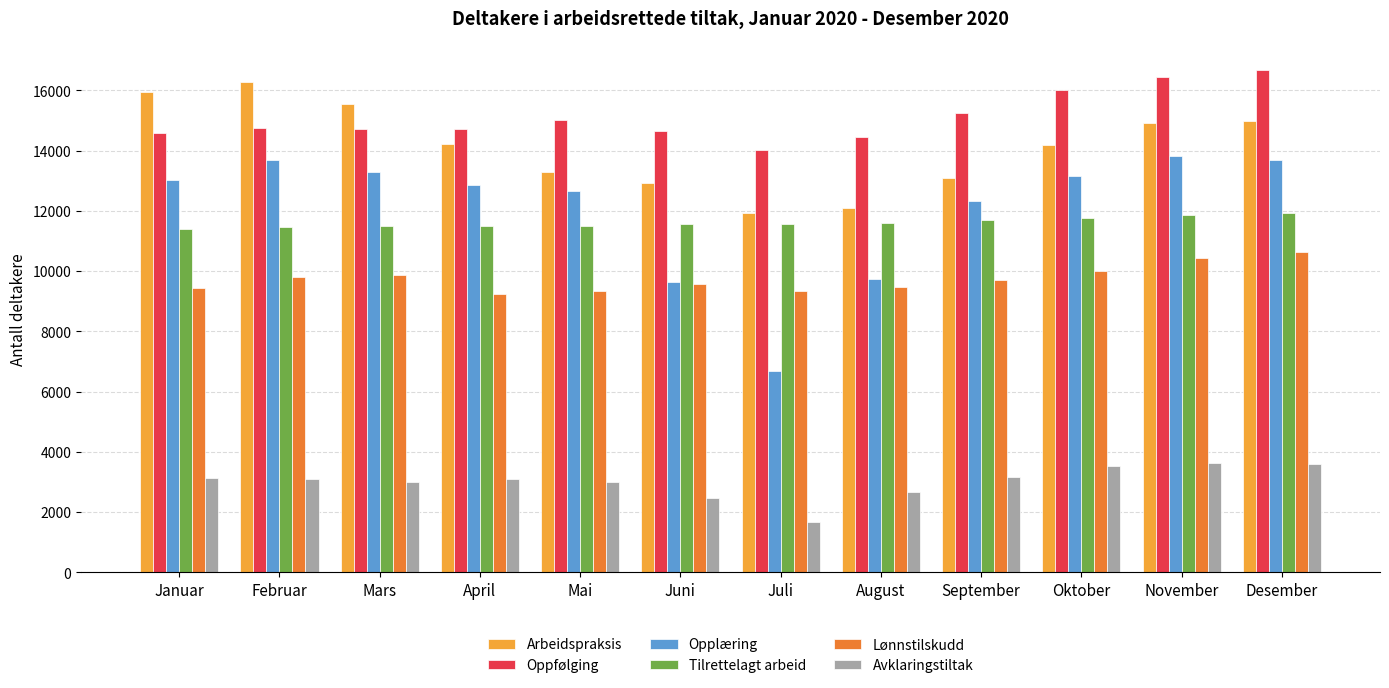

What is the total value across all series at Mars?

67915